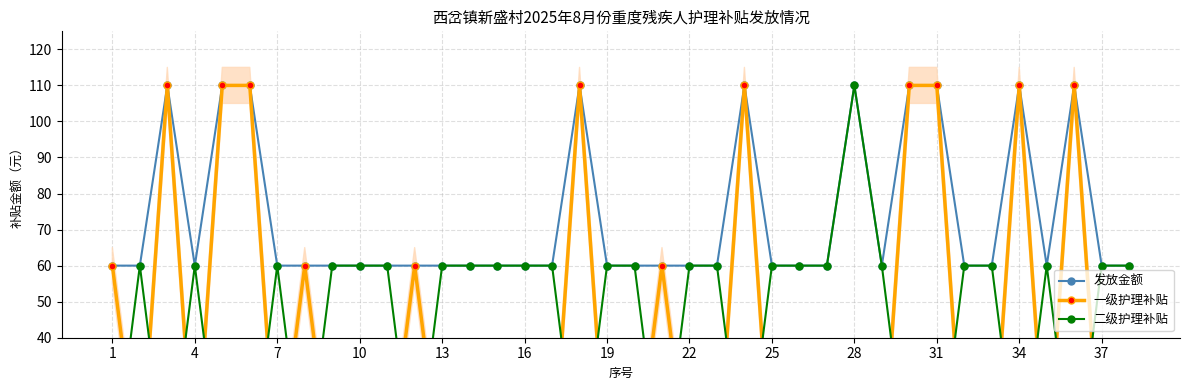

Is it true that 发放金额 equals 106 at 16?

False